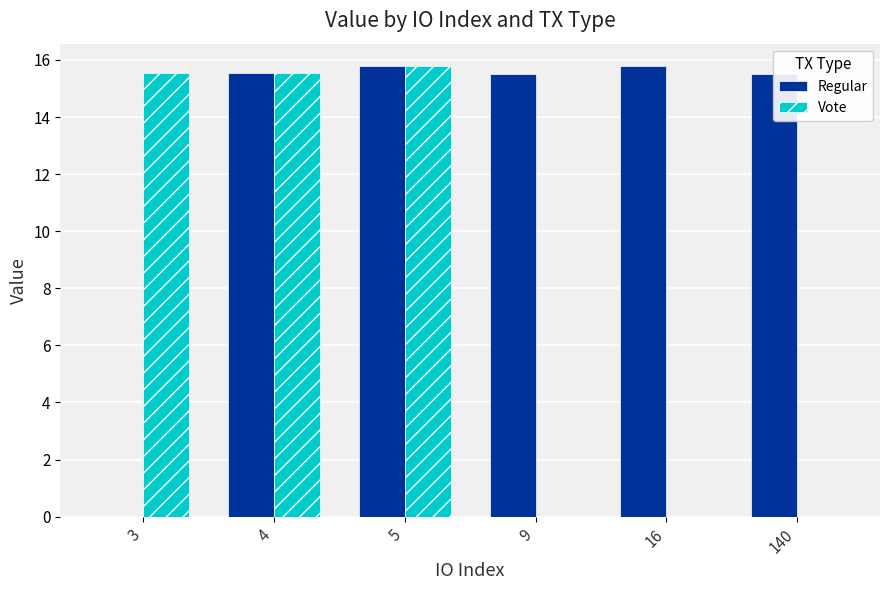

Is it true that Regular equals 15.8 at 5?

True